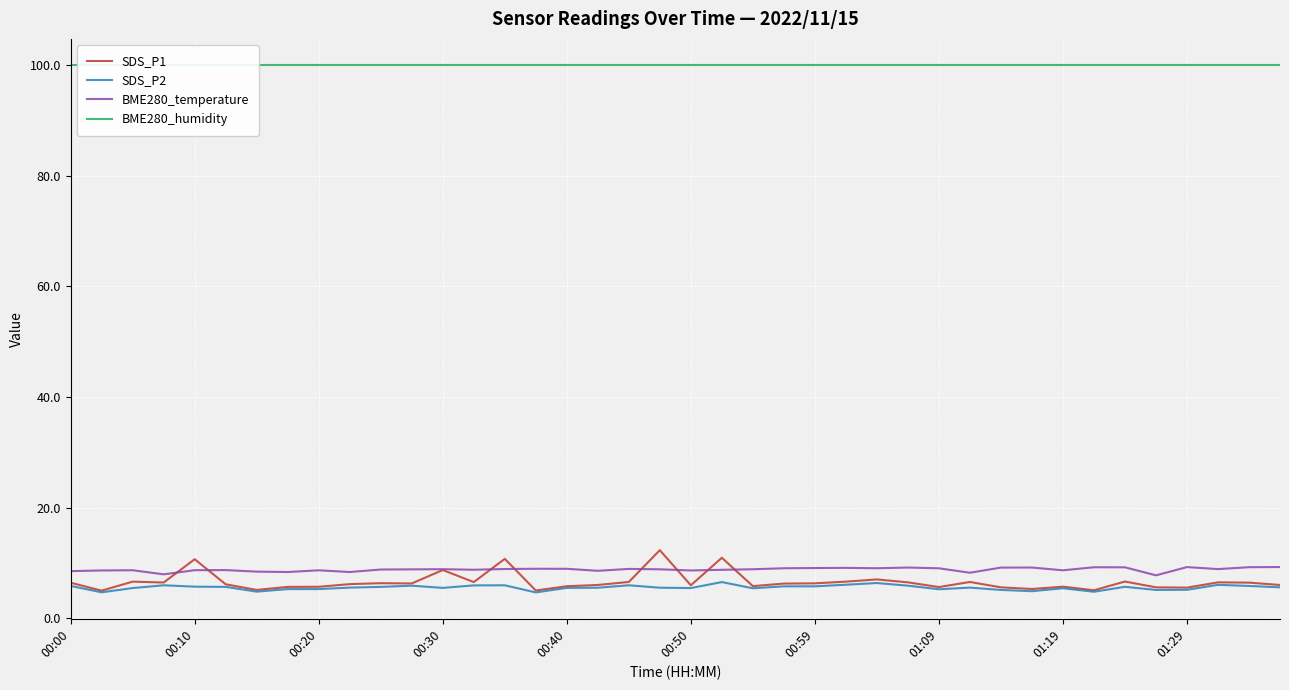

Is this an area chart (filled region under the line)?

No